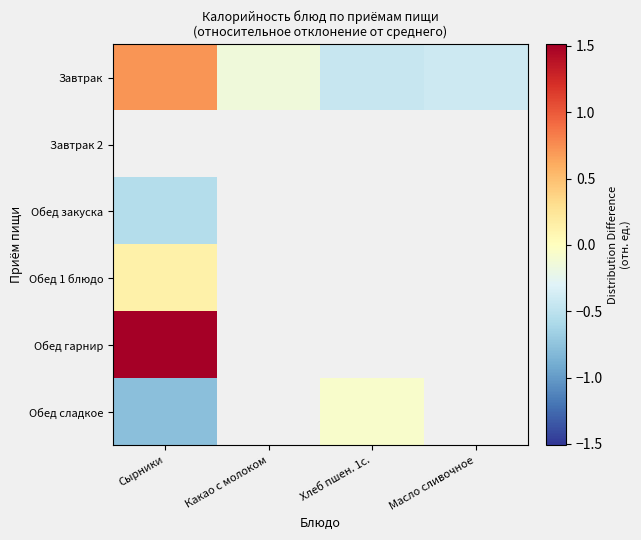

Which series has the widest spread of values?

Завтрак